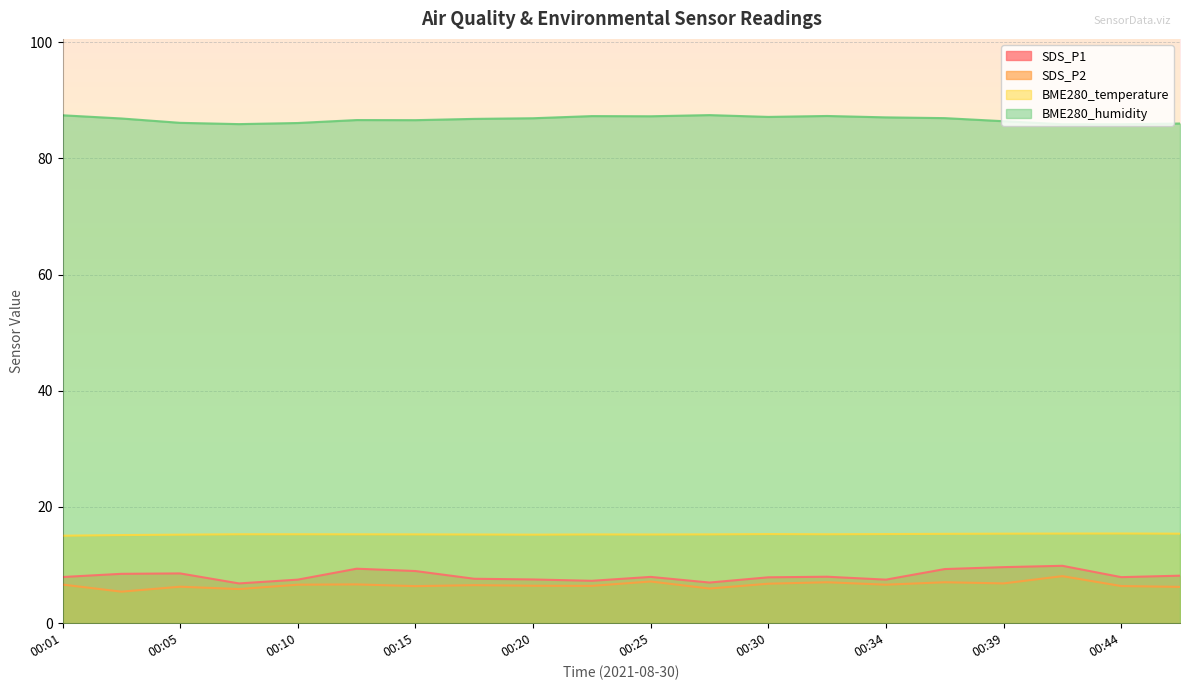

What is the approximate value of BME280_temperature at 00:44?

15.4